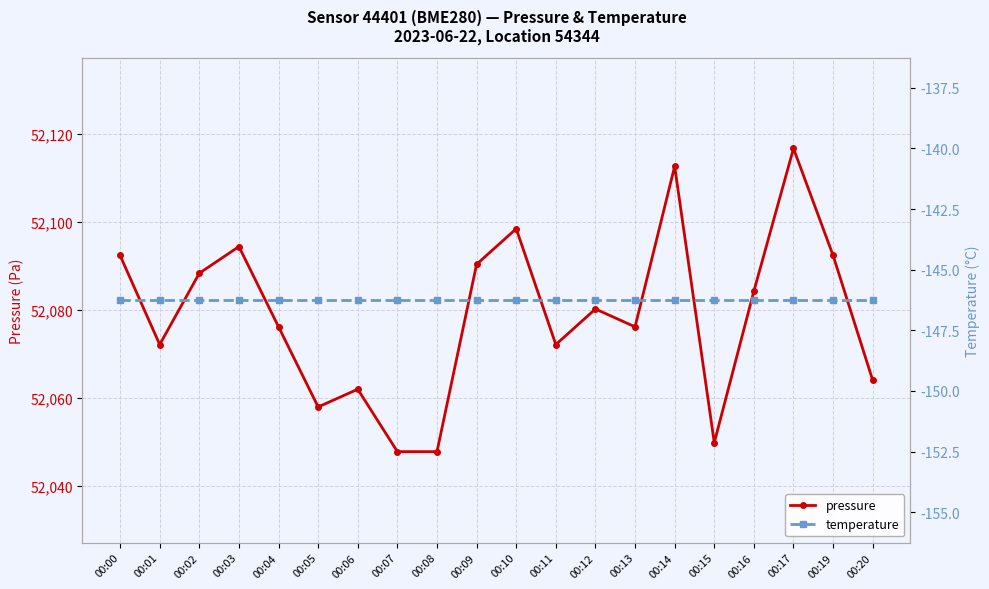

What are all the series names shown in the legend?

pressure, temperature